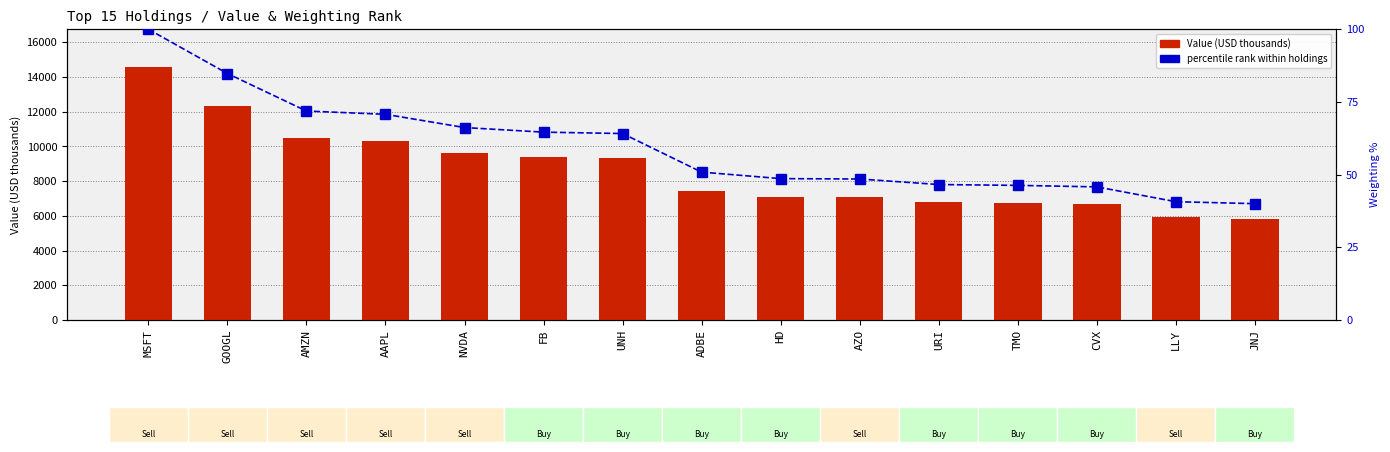

What is the smallest value displayed?

40.0